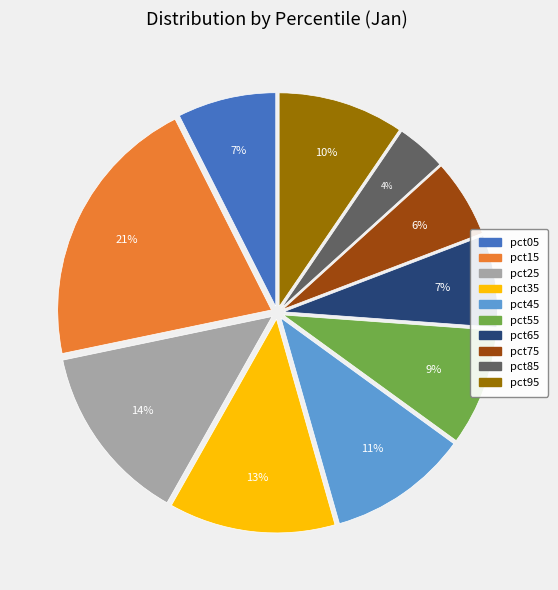

Does pct45 represent more than half of the total?

No